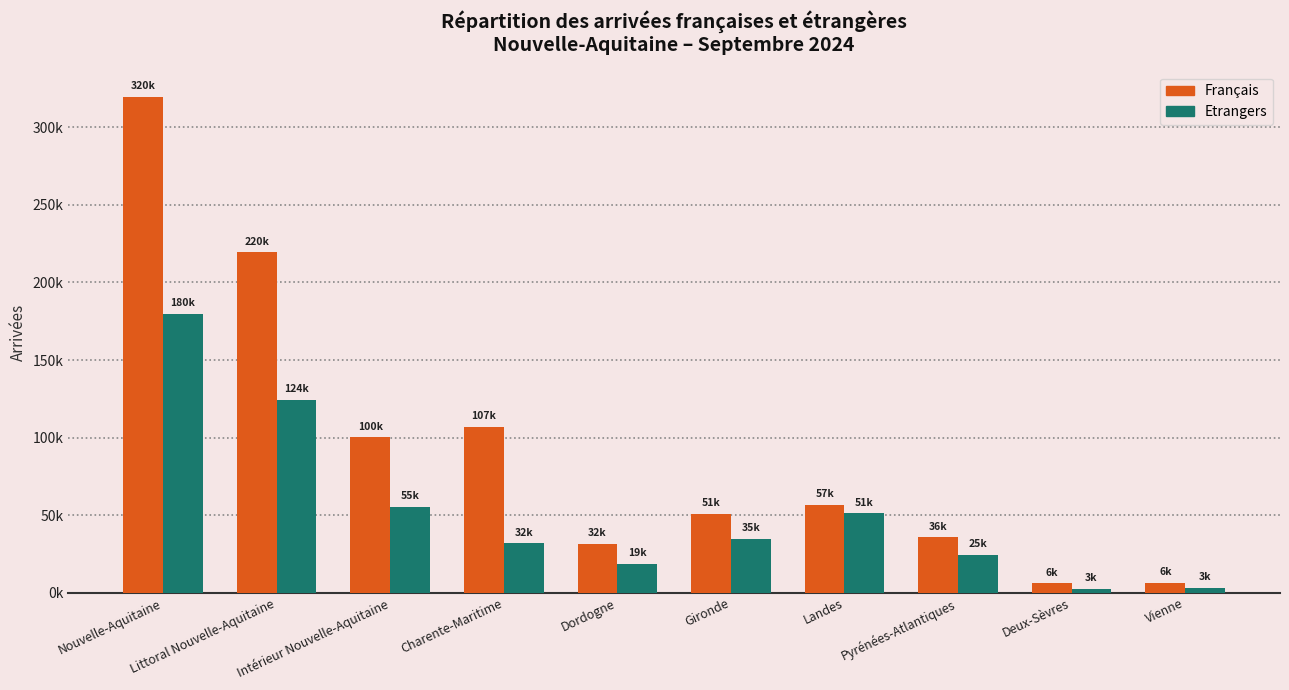

What is the label of the 5th bar from the left?

Dordogne